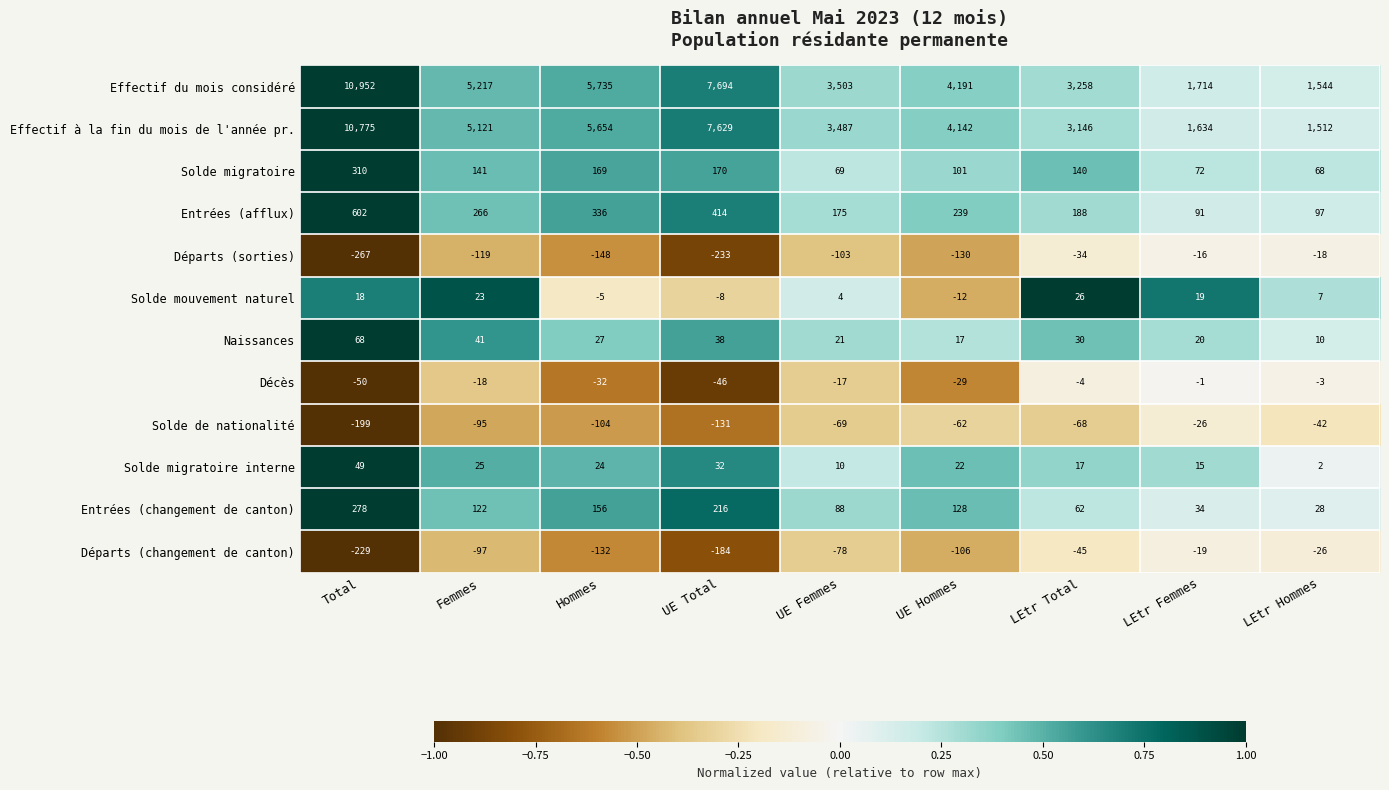

What is the difference between the Solde de nationalité values at UE Total and Total?

68